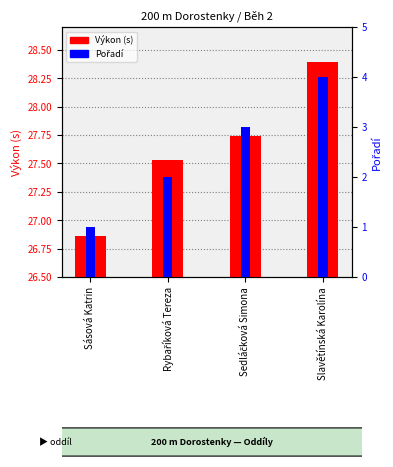

What is the value of the Výkon bar at the 4th from the left?

28.4